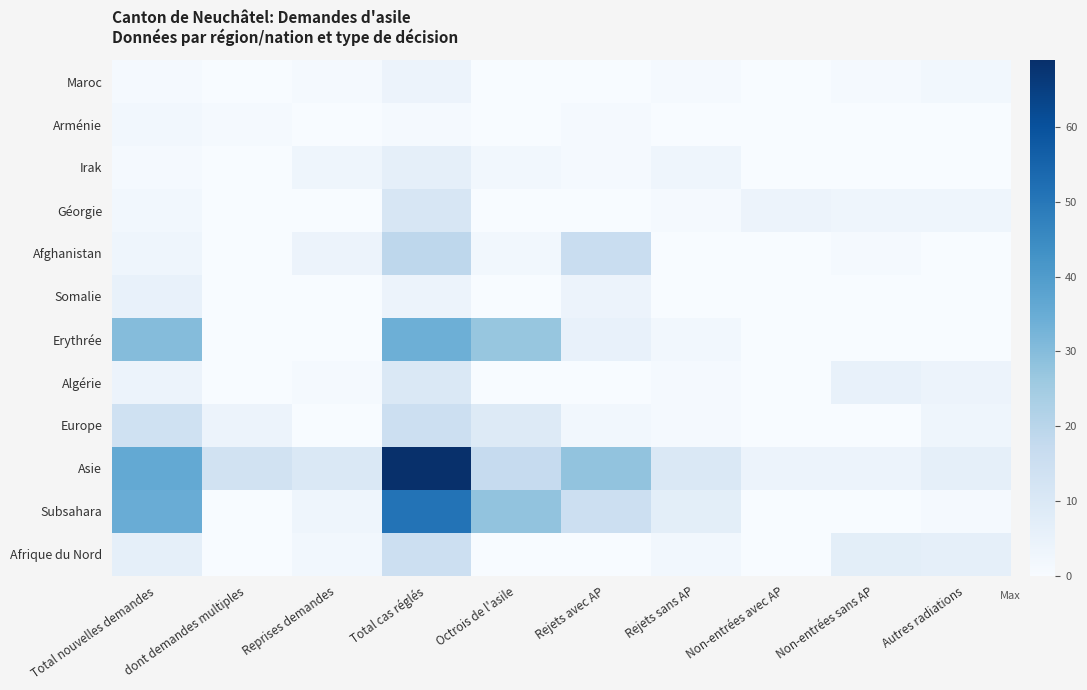

Count the number of data series in this chart.

12